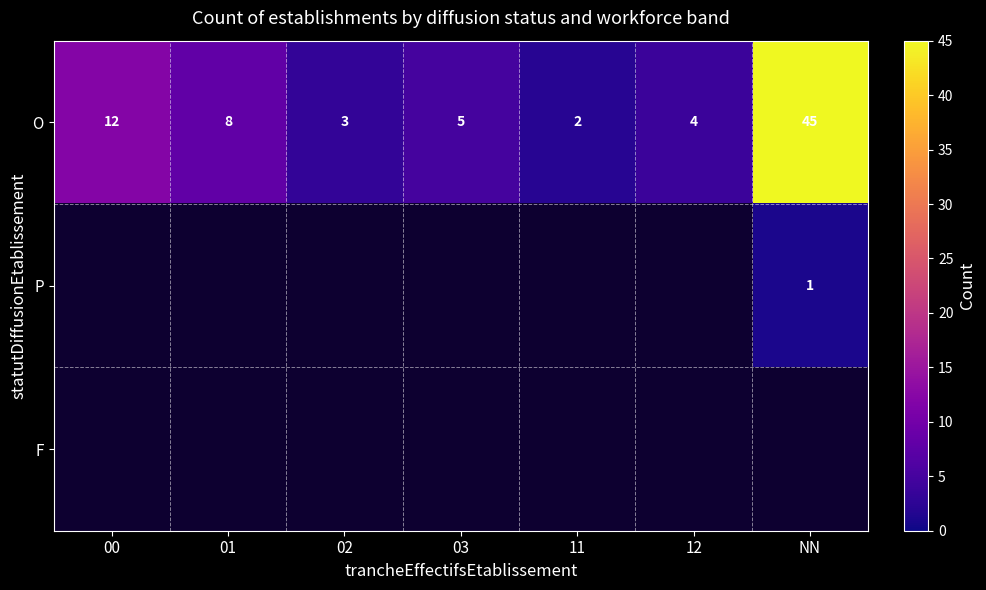

What is the difference between the second highest and second lowest values in the O series?

9